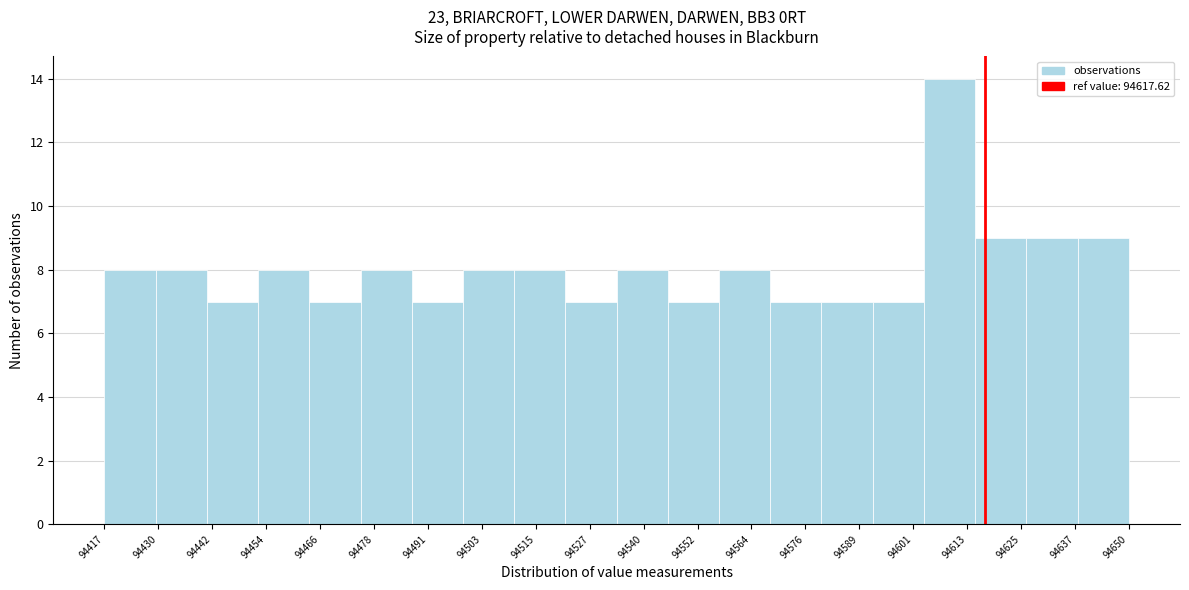

What is the height of the bar covering 94476 to 94488 on the x-axis? Neither the bar edges nor the heights are printed on the chart, so give them approximately, as read against the axes.

8